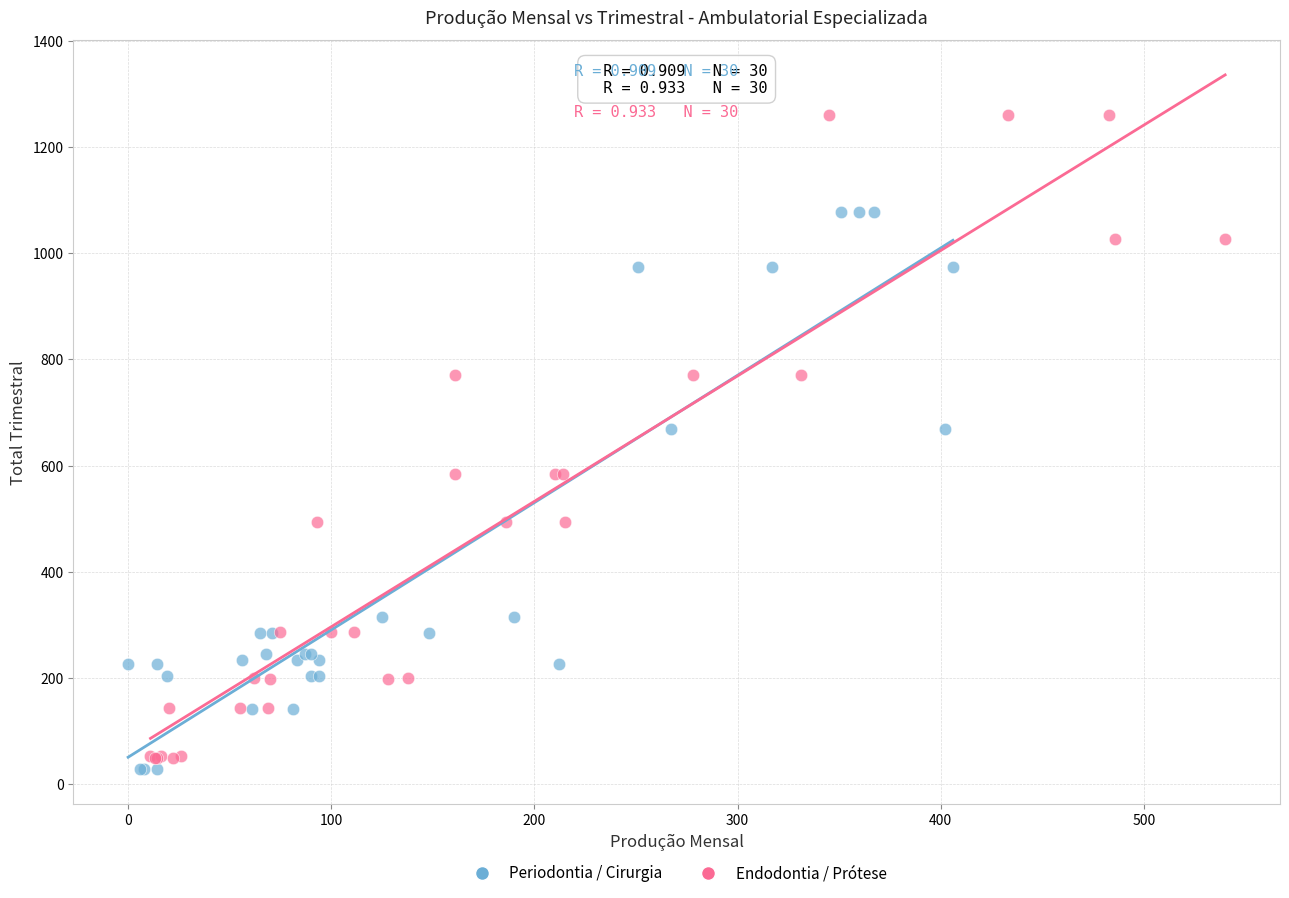

Which series has the widest spread of Y values?

Endodontia / Prótese